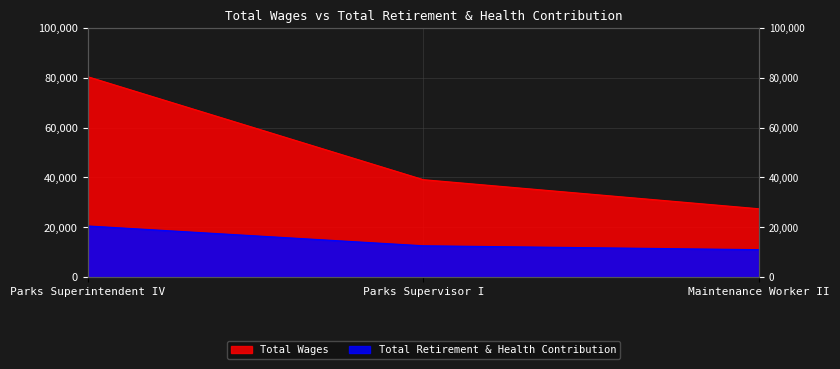

Reading left to right, extract all data points from this chart.

Total Wages: 80439	39086	27402
Total Retirement & Health Contribution: 20507	12549	10986